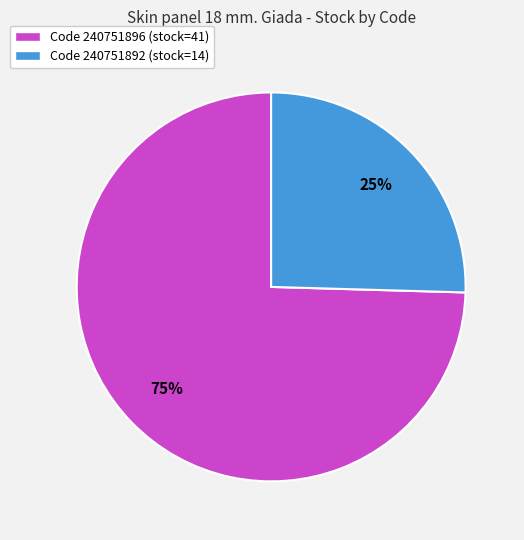

Is the sum of Code 240751892 (stock=14) and Code 240751896 (stock=41) greater than half?

Yes